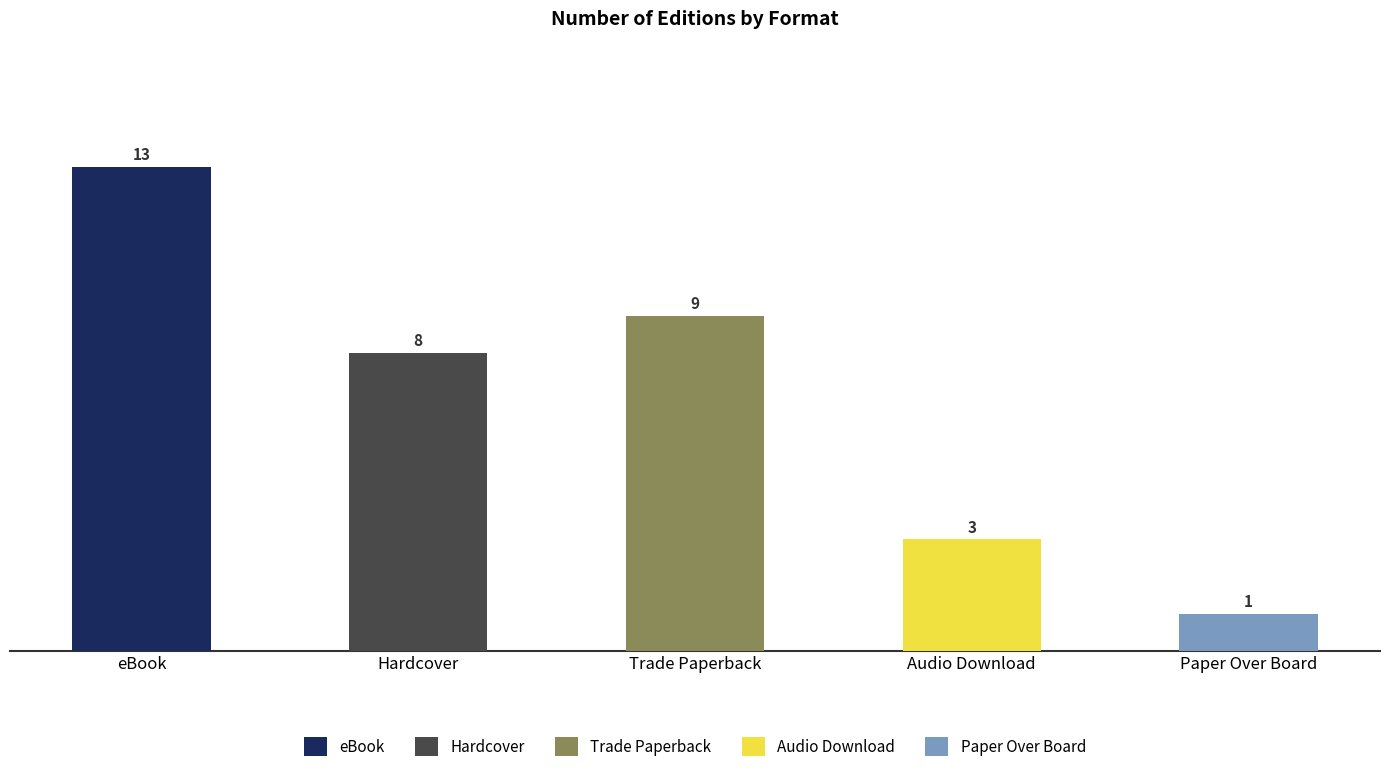

Is it true that the value at Audio Download is 3?

True